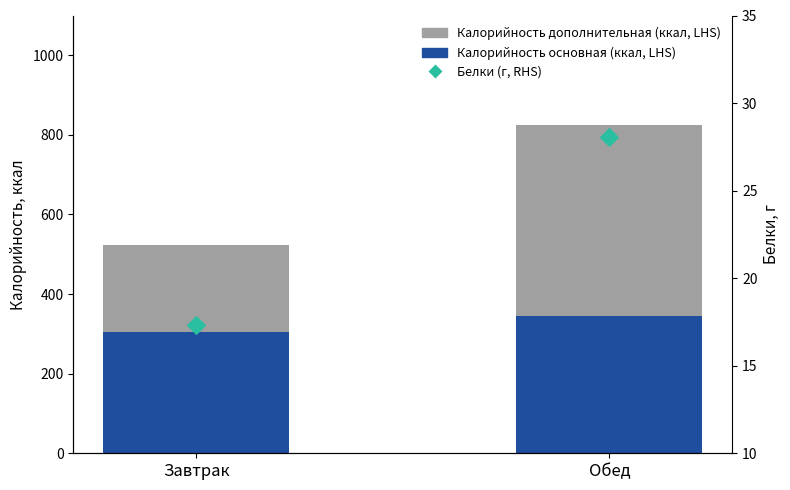

At which category is the sum across all series the highest?

Обед